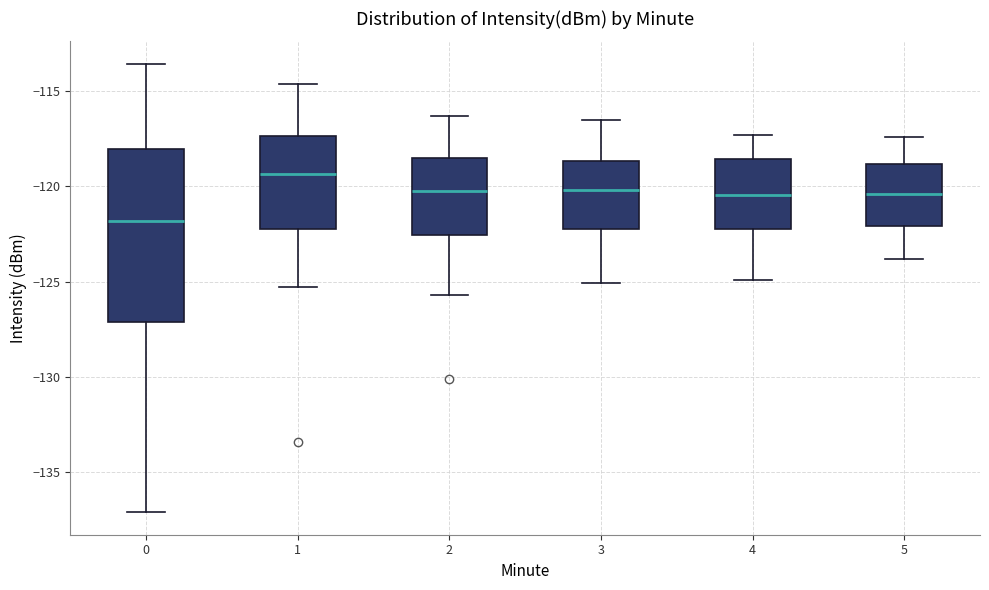

Which box has the highest median line?

1